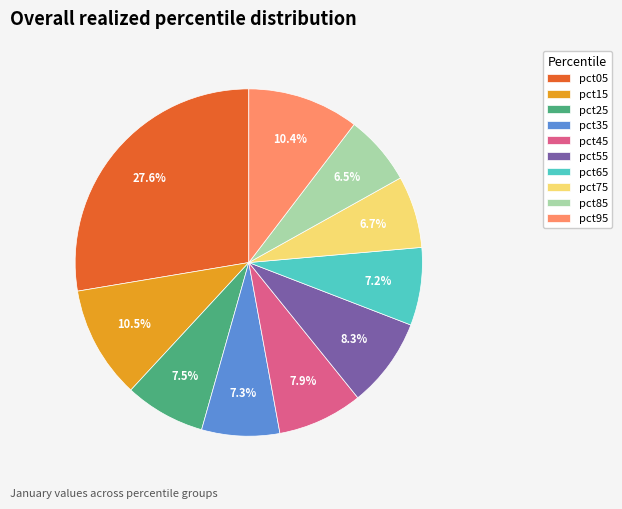

What is the ratio of the value at pct65 to the value at pct15?

0.7